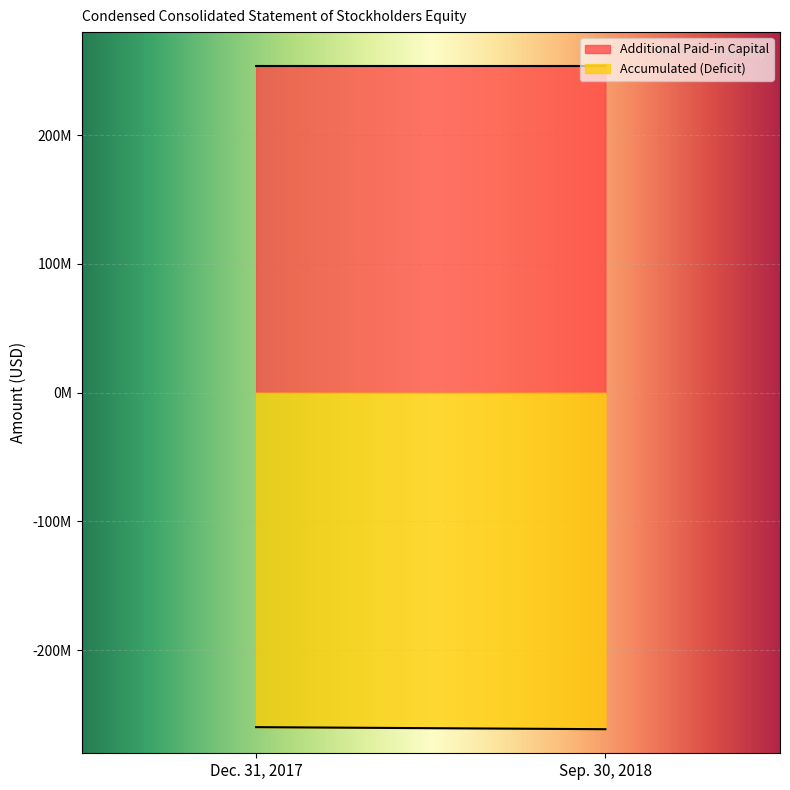

Rank the series at Dec. 31, 2017 from lowest to highest value.

Accumulated (Deficit), Additional Paid-in Capital